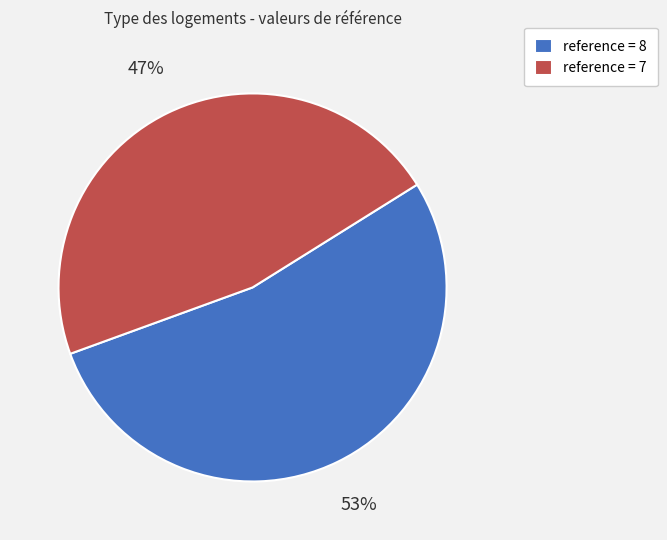

Between reference = 8 and reference = 7, which is larger?

reference = 8